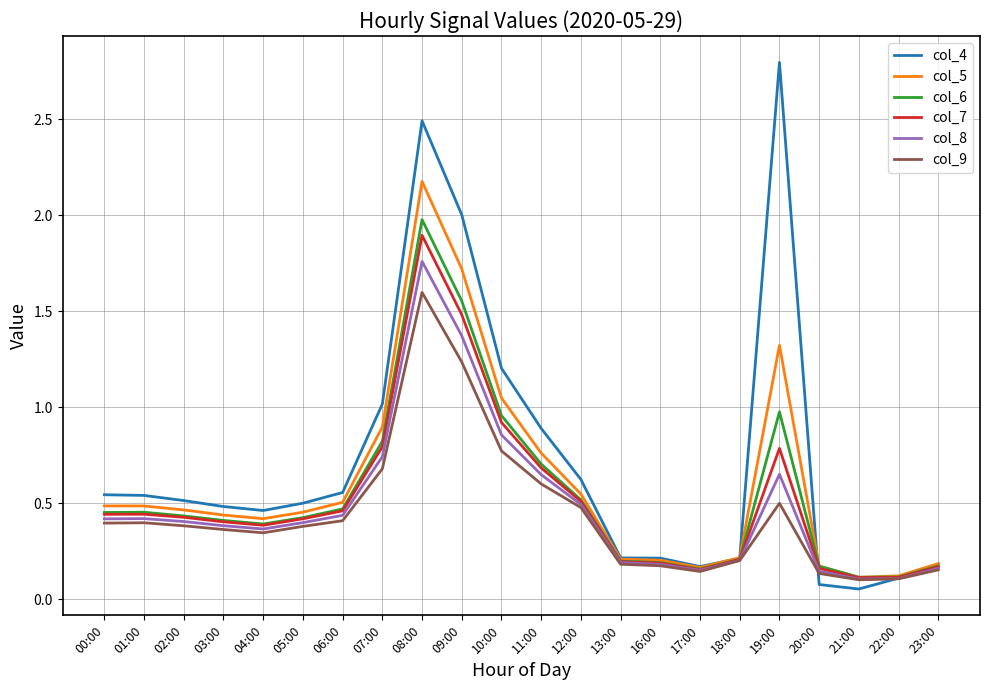

What is the total value across all series at 01:00?

2.7